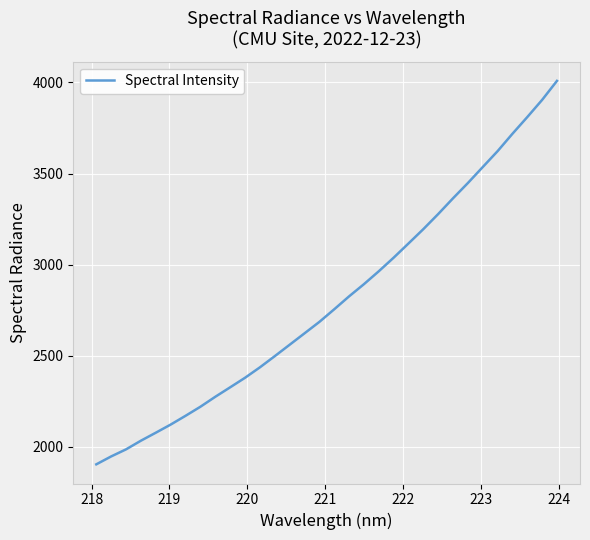

What is the difference between the maximum and minimum values?

2103.9